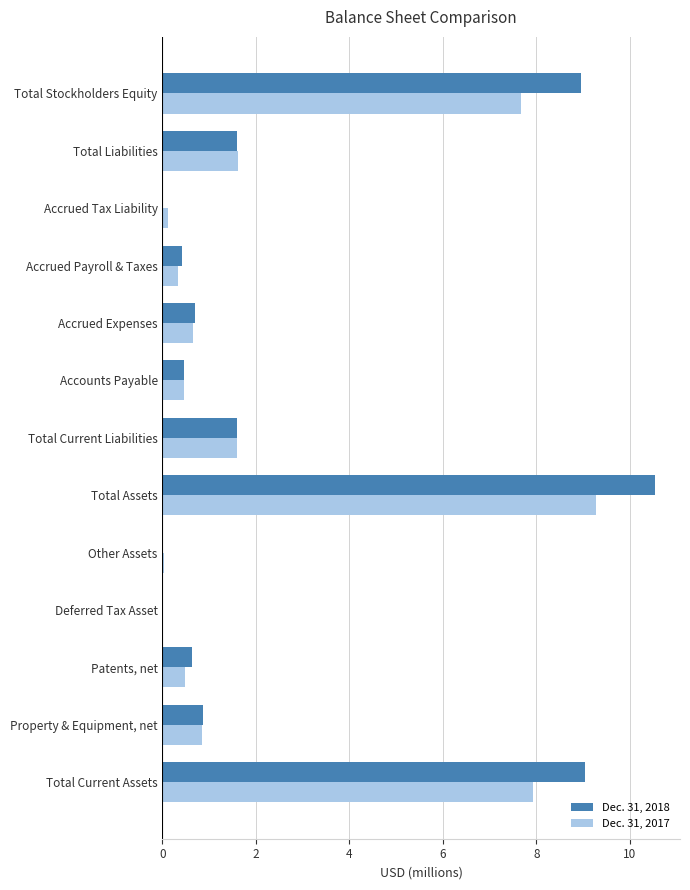

How many data points does each series have?

13